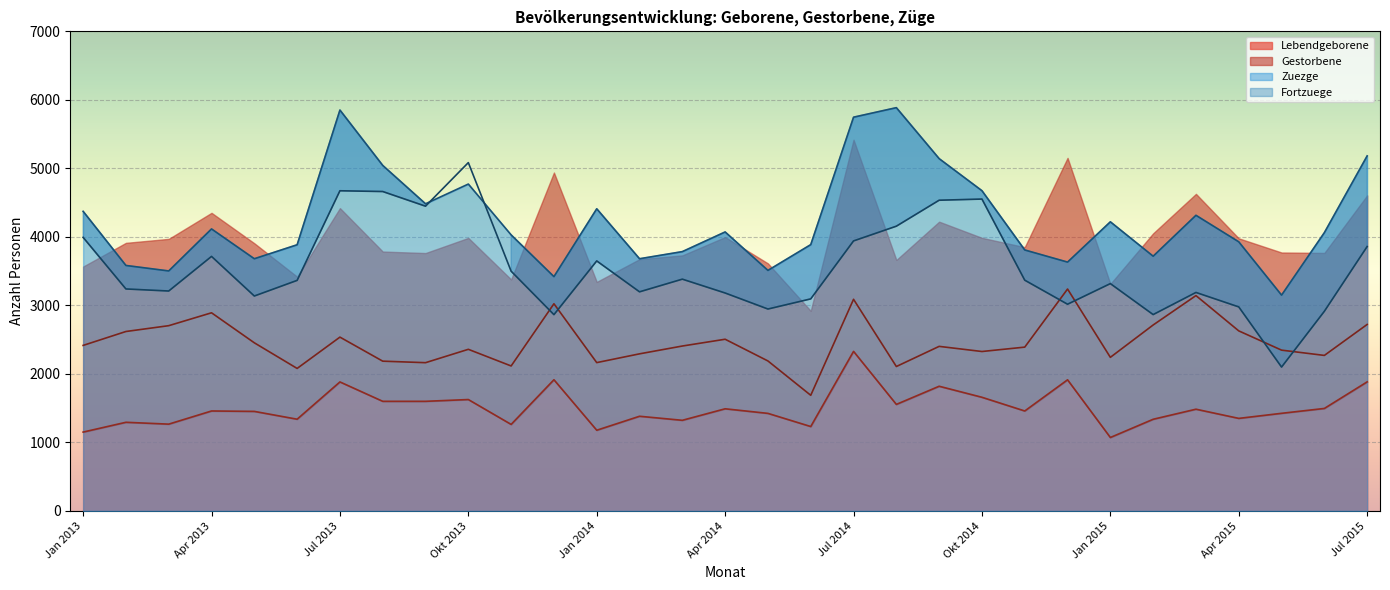

Between Sep 2013 and Mai 2015, which series saw the biggest shift?

Fortzuege